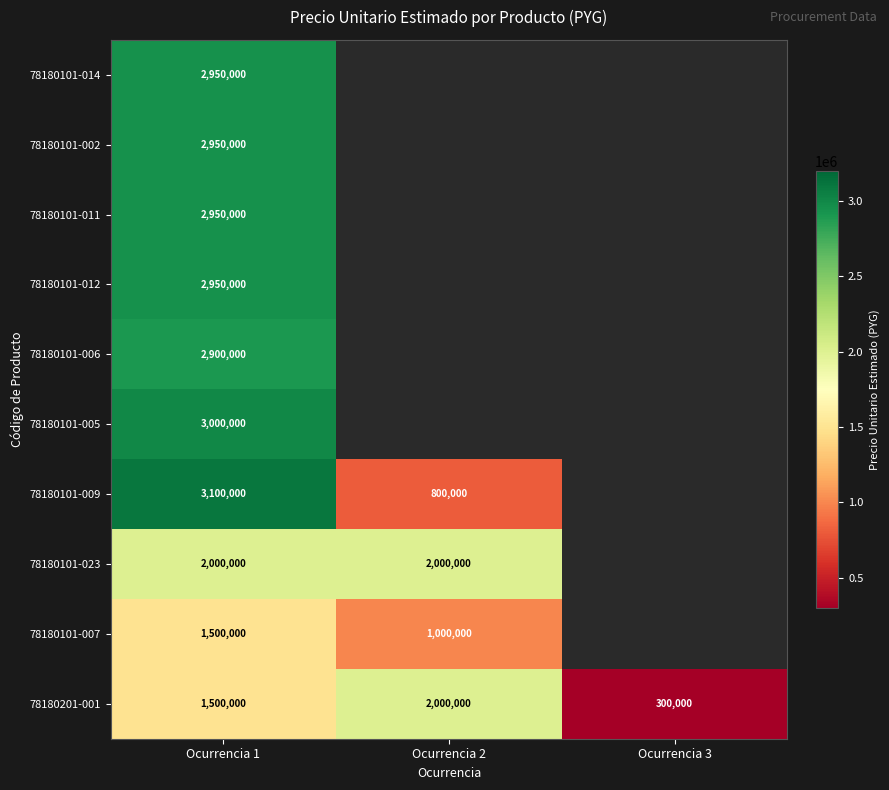

What is the maximum value for 78180201-001?

2000000